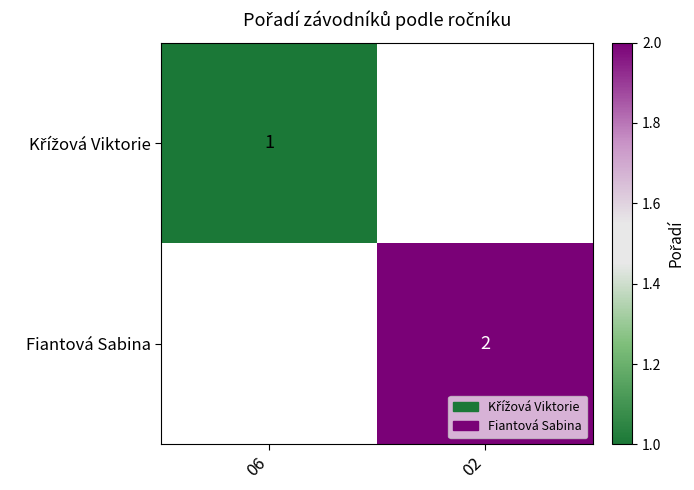

The value of Fiantová Sabina at 02 is 3. True or false?

False